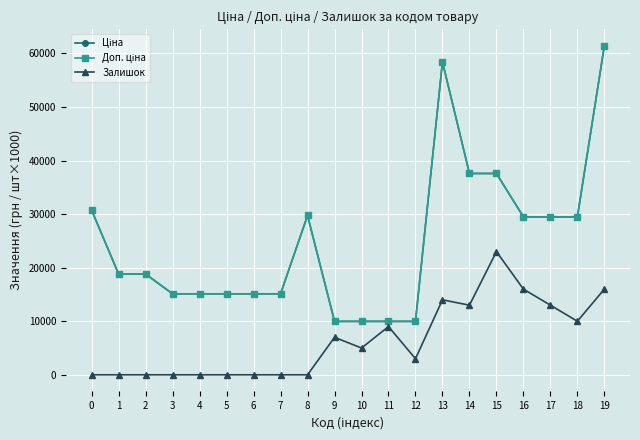

Does the chart have visible grid lines?

Yes